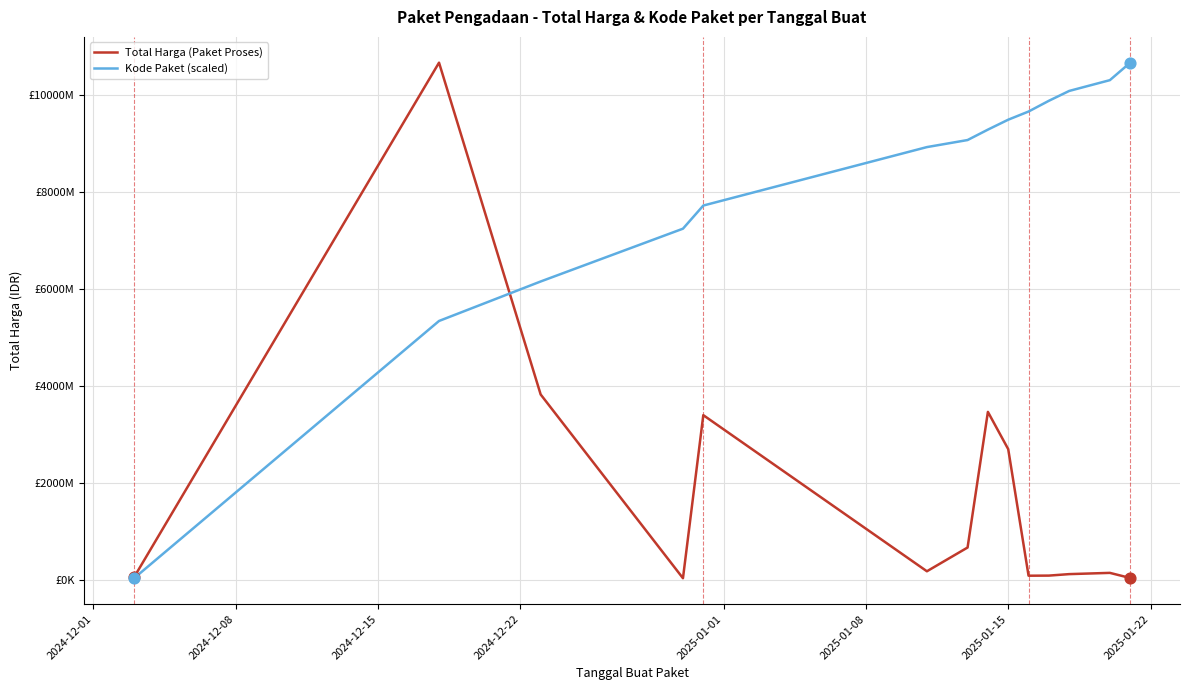

At how many categories does at least one series exceed 3070149119?

13